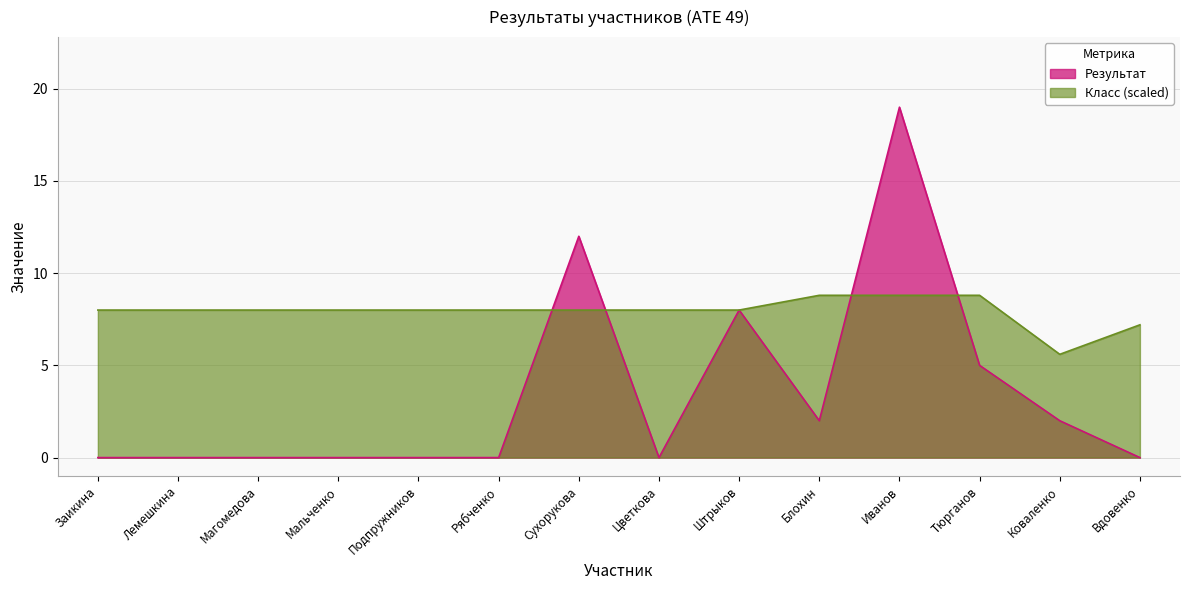

True or false: Класс has a value of 12.9 at Цветкова.

False